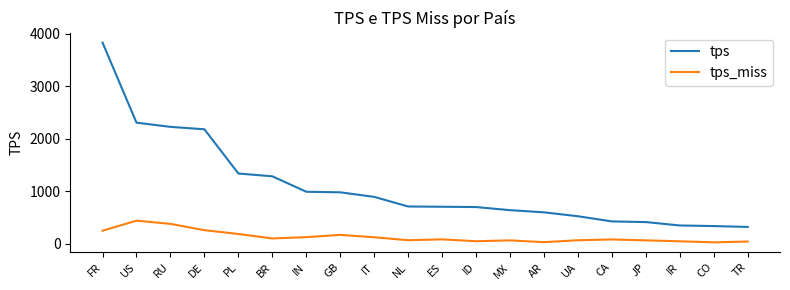

What is the difference between the maximum and minimum values in the tps_miss series?

412.5